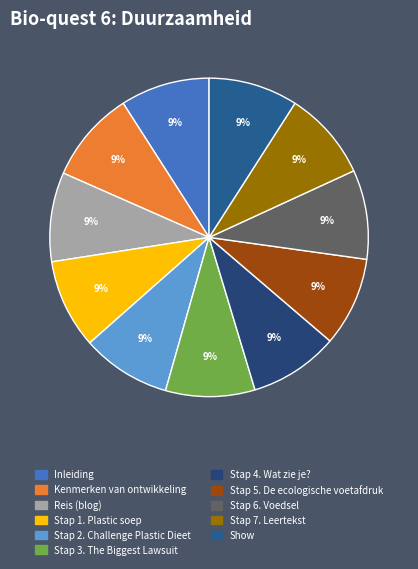

Does any single category account for the majority?

No